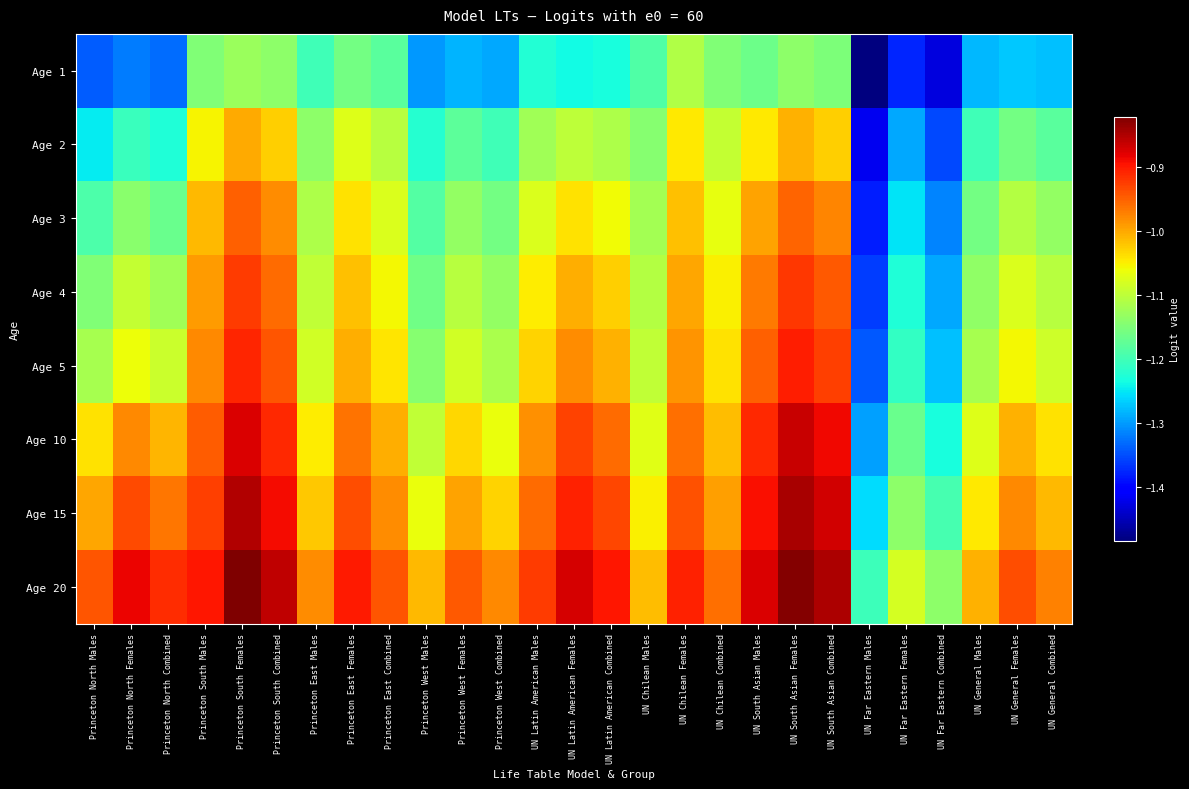

At how many categories does at least one series exceed -1?

21